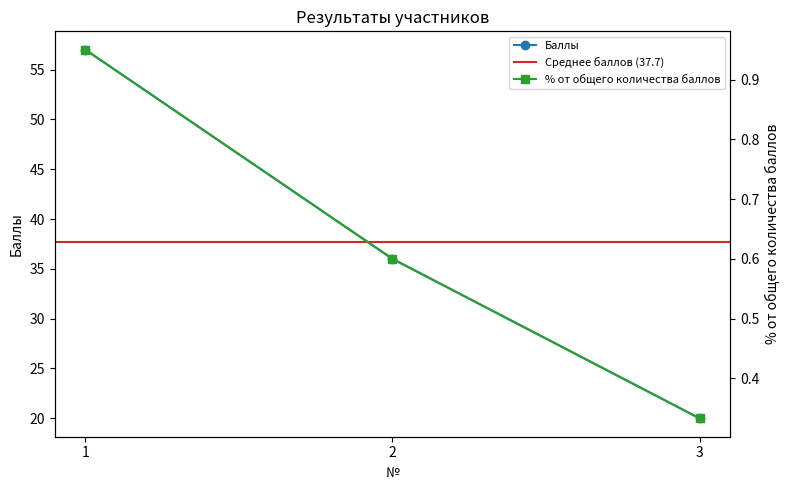

Is the value of % от общего количества баллов at 1 greater than the value of Баллы at 1?

No